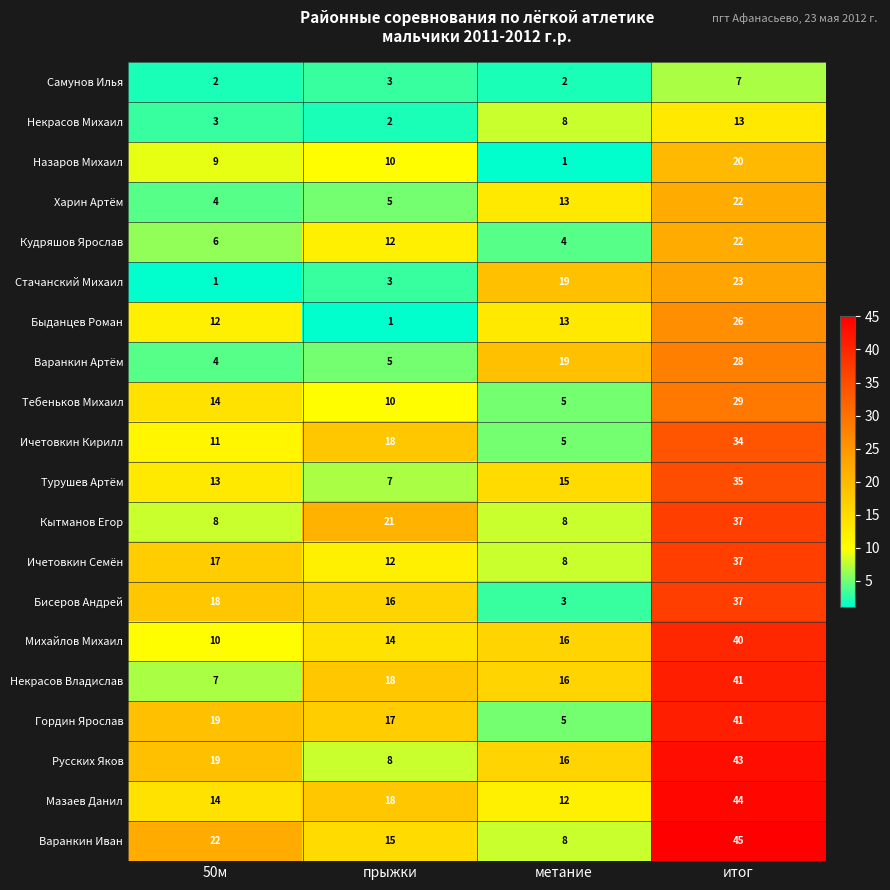

How many distinct data groups are displayed?

20